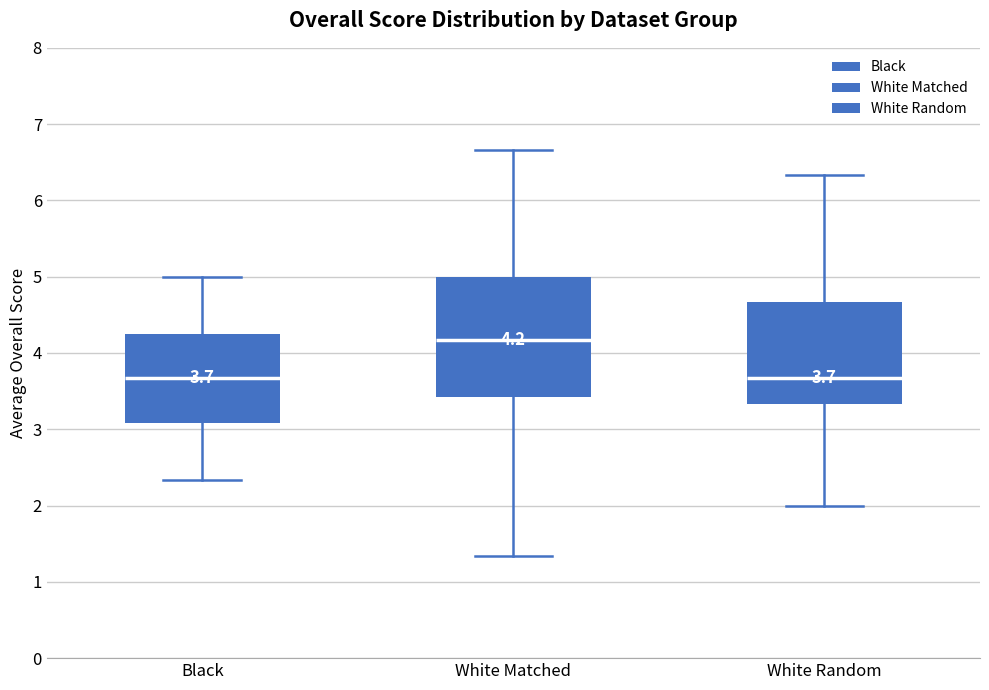

Which box's median line is the highest?

White Matched